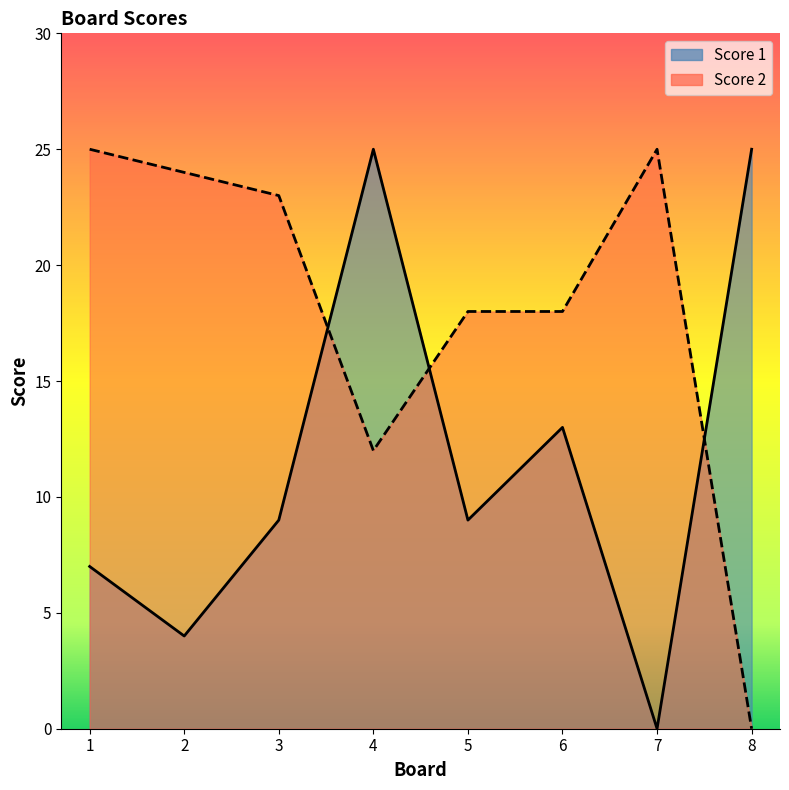

Does the chart have visible grid lines?

No